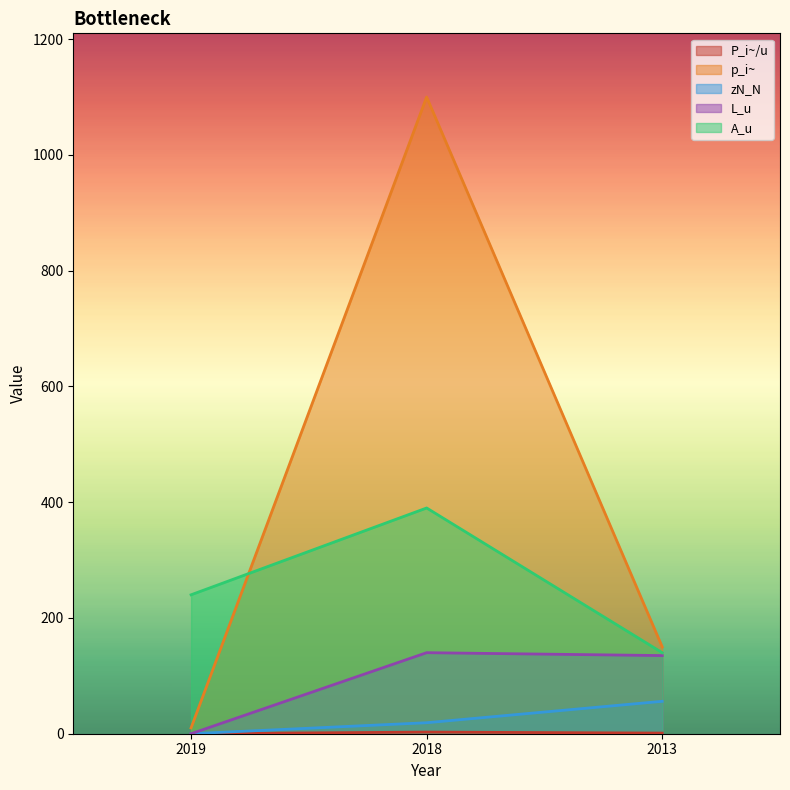

Which series has the largest range (max minus min)?

p_i~